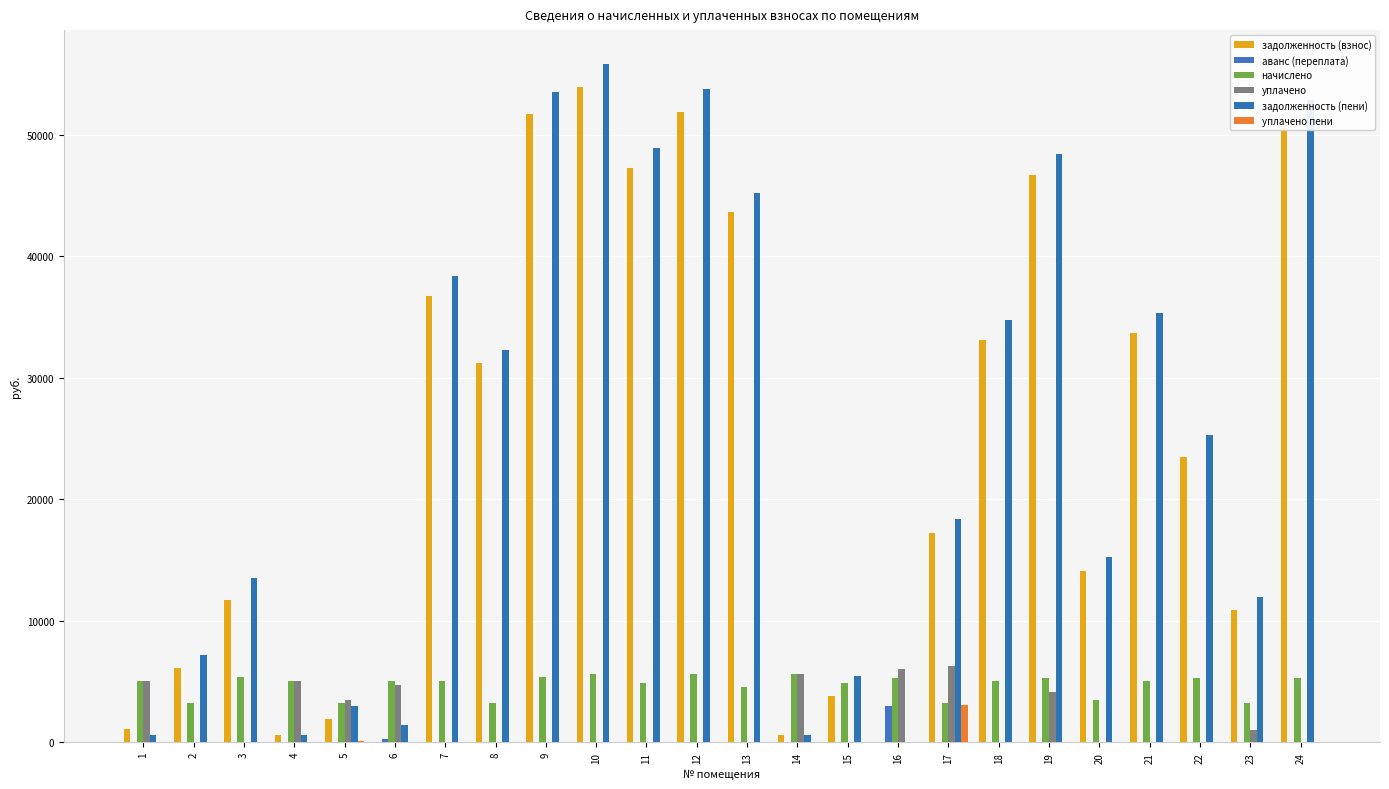

Is it true that уплачено пени equals 1514.9 at 3?

False